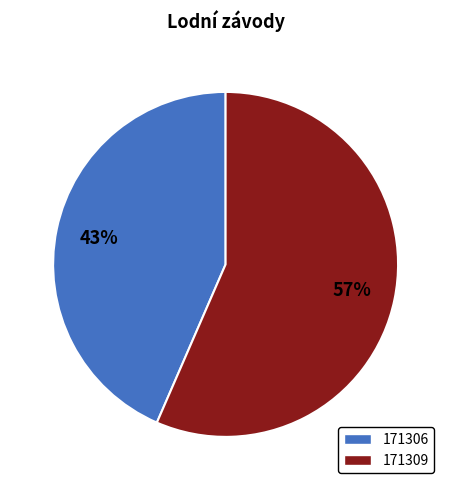

True or false: 171309 accounts for 70% of the total.

False